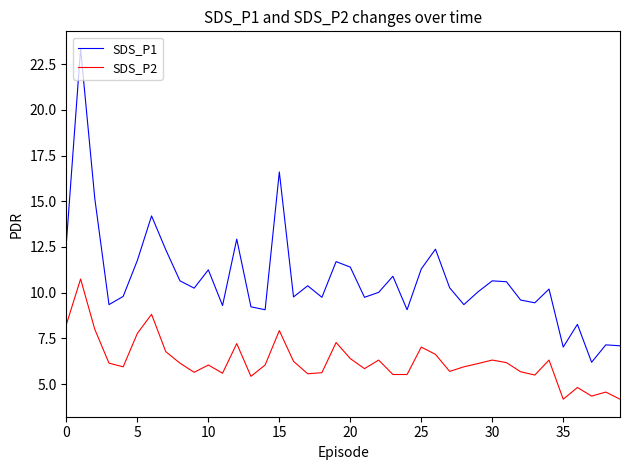

What is the difference between the maximum and minimum values in the SDS_P2 series?

6.6